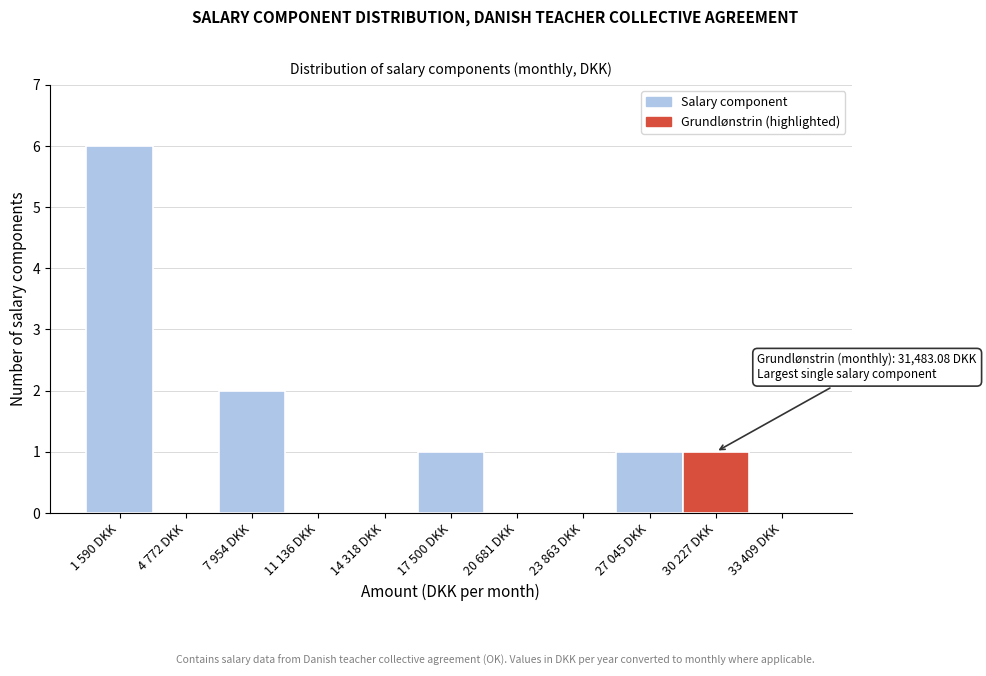

Reading right to left, transcribe all the data shown in this chart.

33 409 DKK=0	30 227 DKK=1	27 045 DKK=1	23 863 DKK=0	20 681 DKK=0	17 500 DKK=1	14 318 DKK=0	11 136 DKK=0	7 954 DKK=2	4 772 DKK=0	1 590 DKK=6